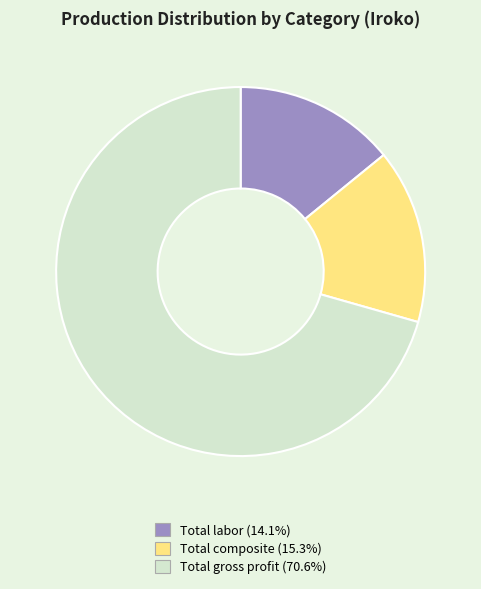

Between Total composite and Total gross profit, which is larger?

Total gross profit